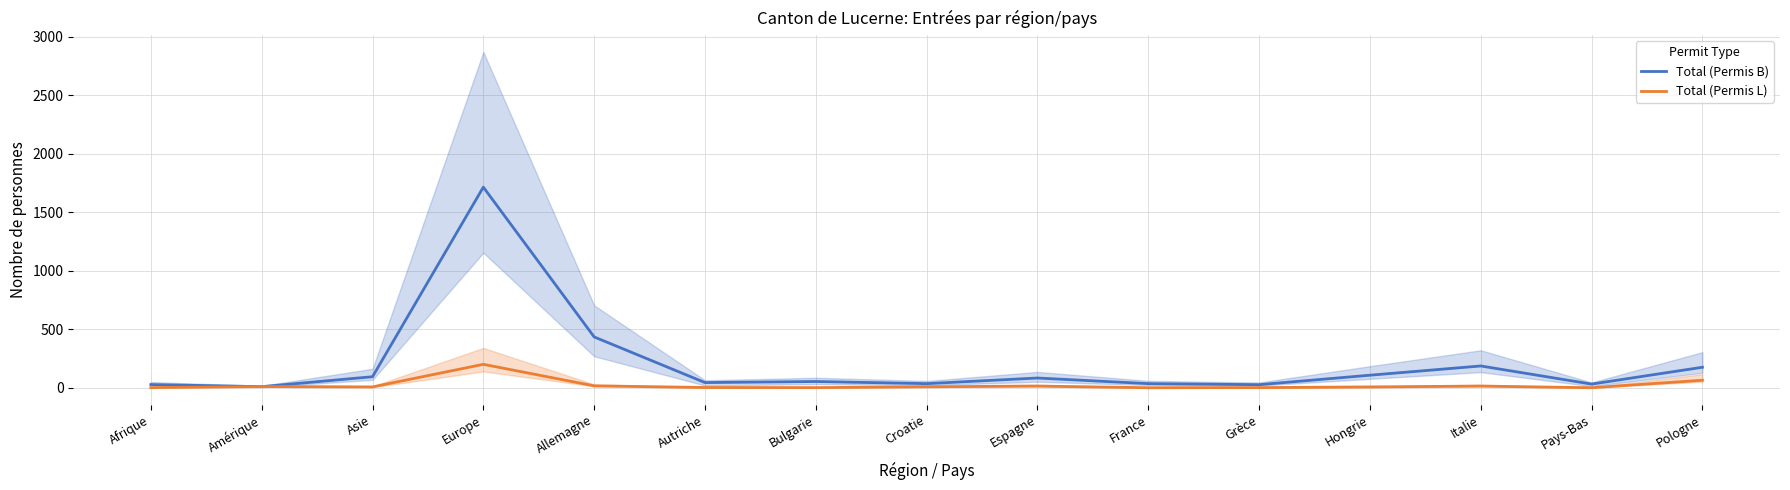

Which series has the largest range (max minus min)?

Total (Permis B)